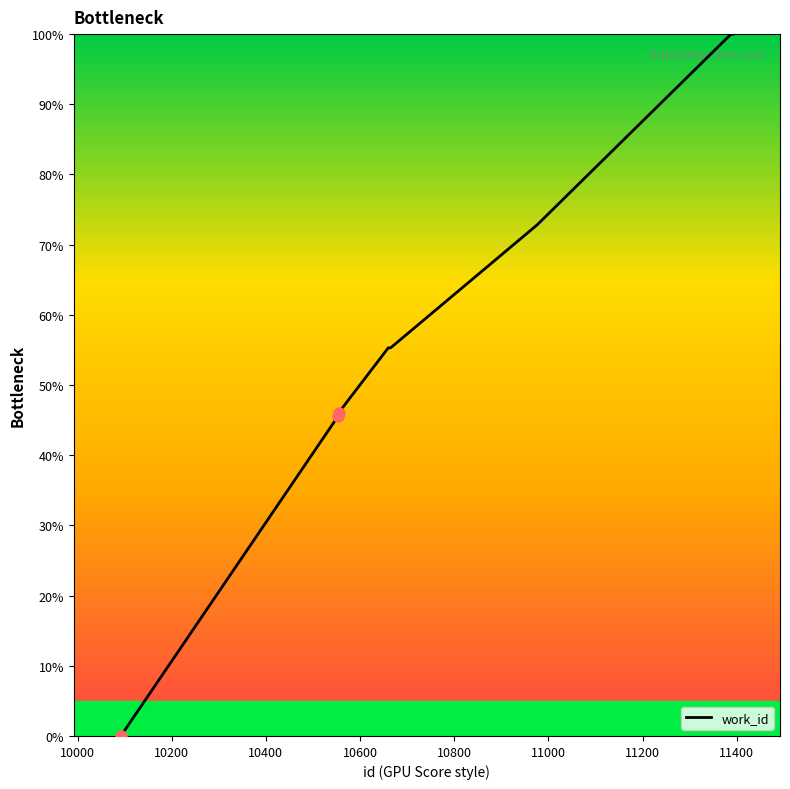

How many positive values are there?

9